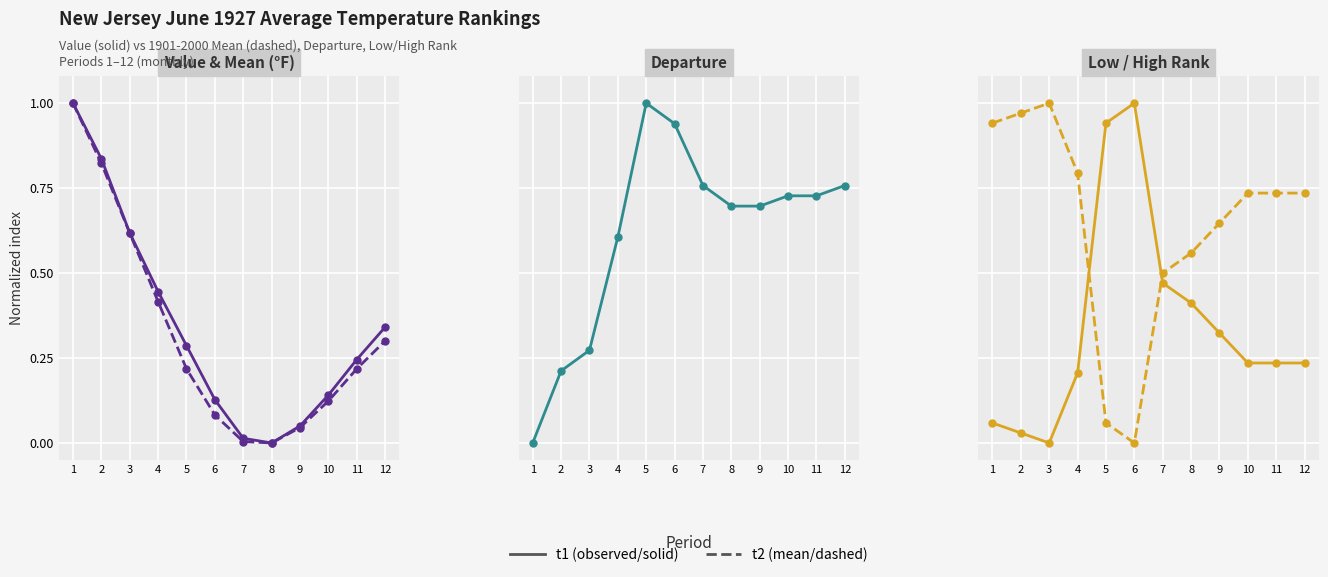

How many values in 1901-2000 Mean are above zero?

11